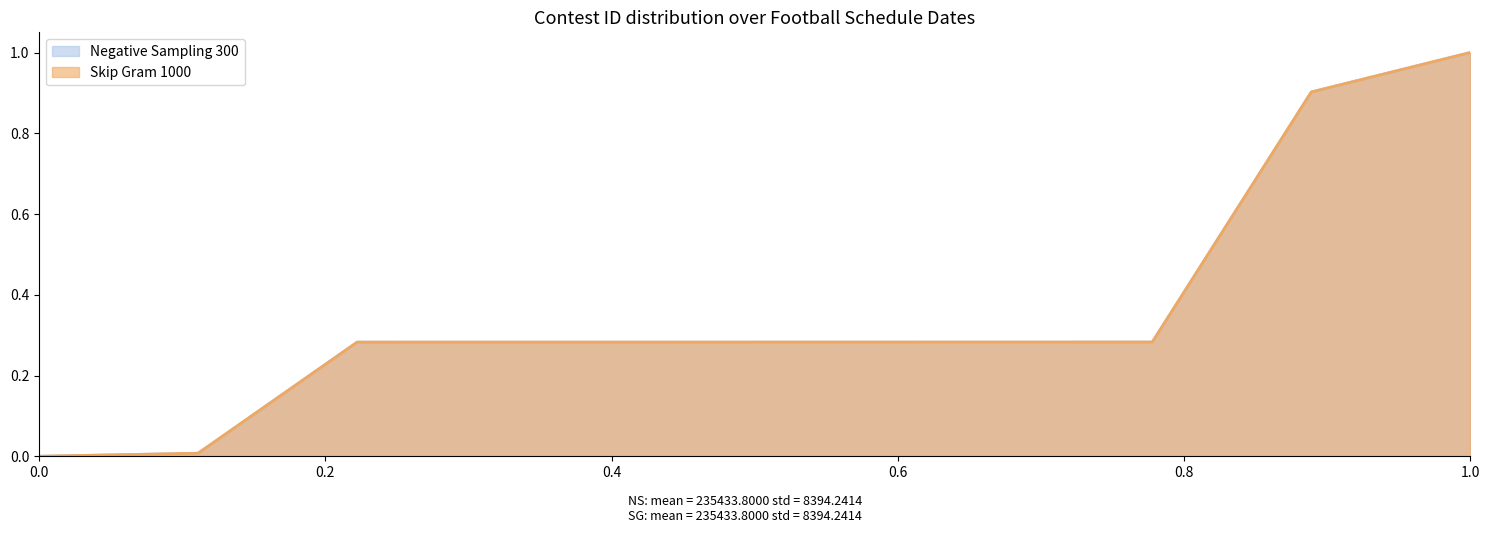

Does the chart have visible grid lines?

No